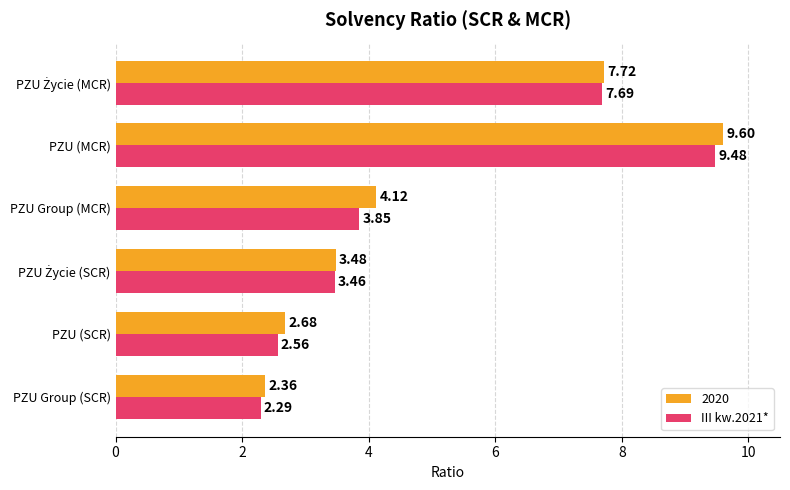

How many data points does each series have?

6